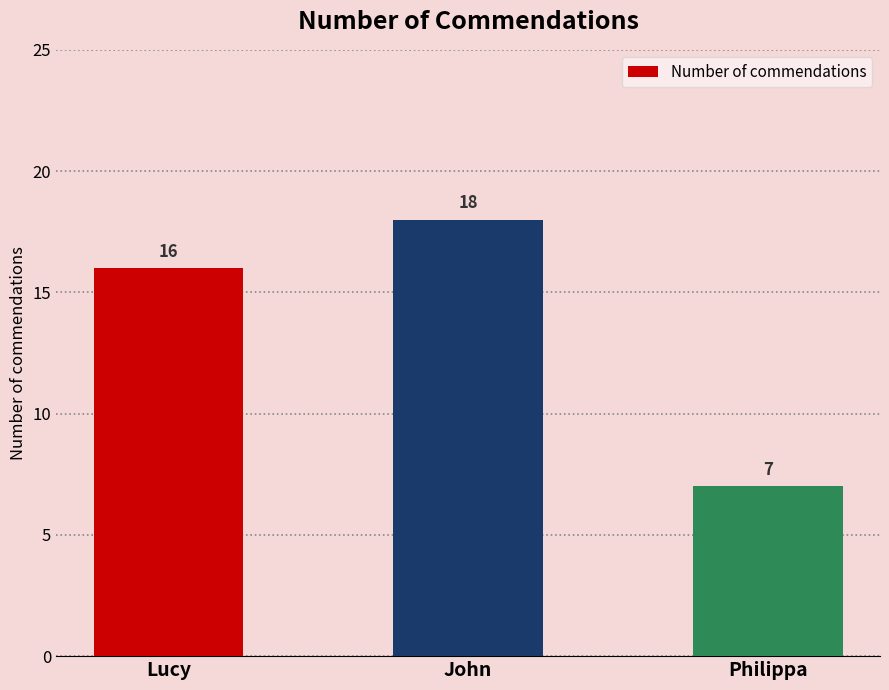

What position from the left is John?

2